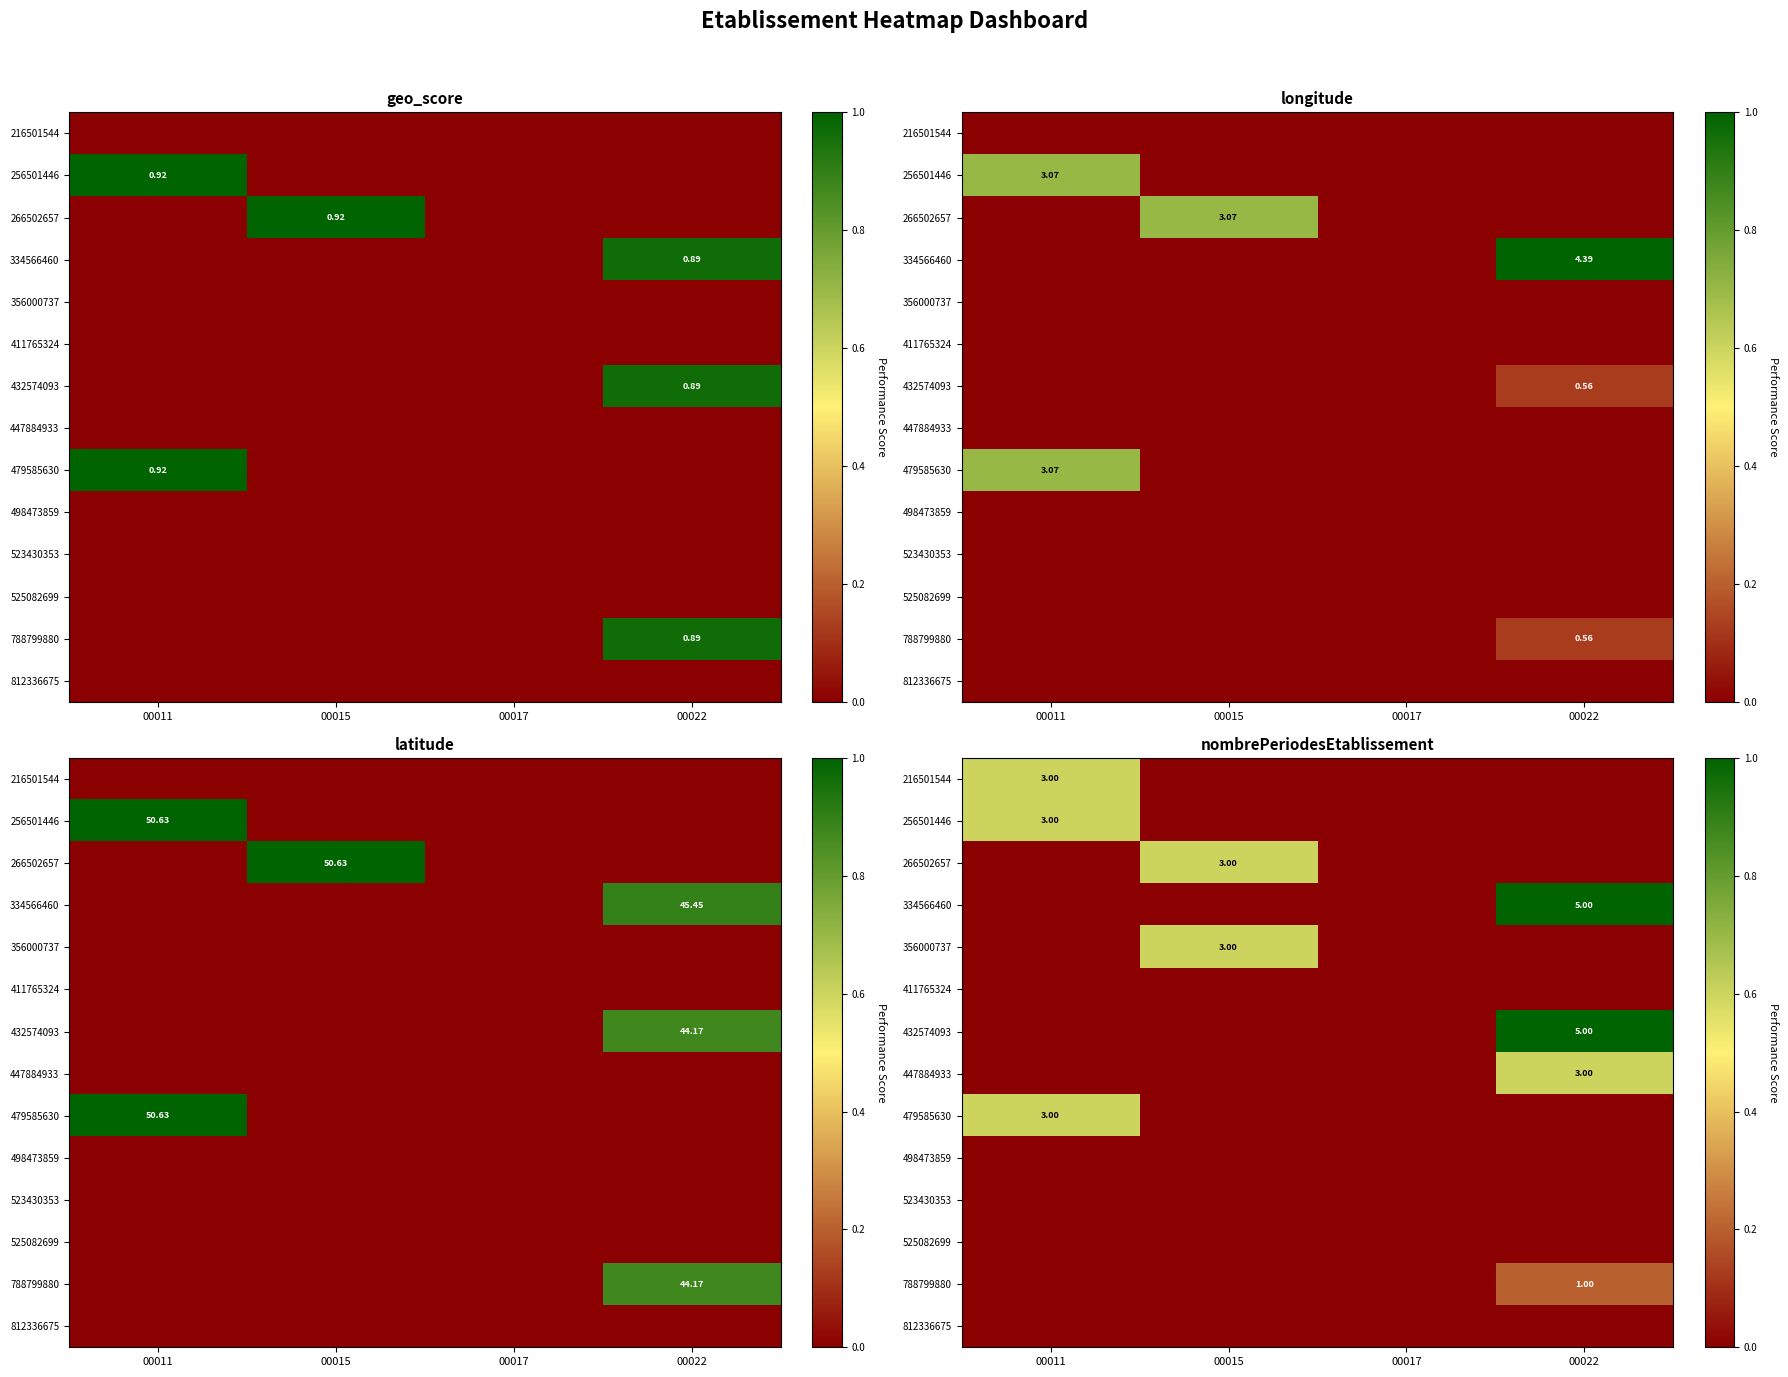

The value of 525082699 at 00011 is 0.0. True or false?

True